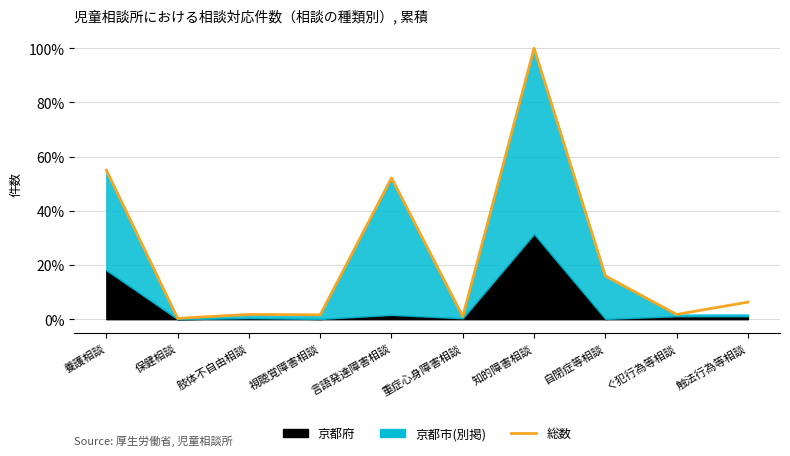

What is the label of the 1st point from the right?

触法行為等相談